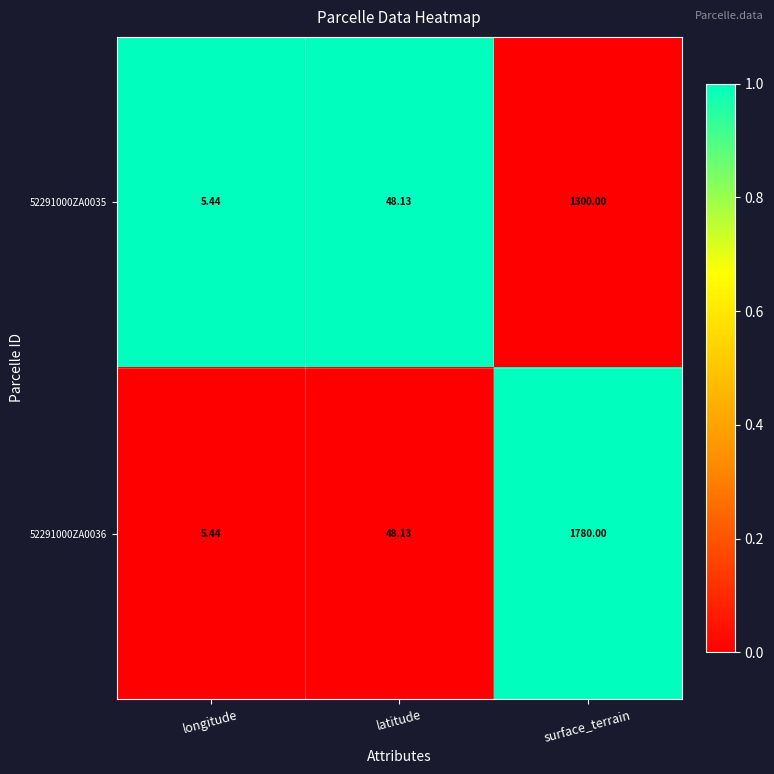

At which label does 52291000ZA0035 first exceed 48?

latitude